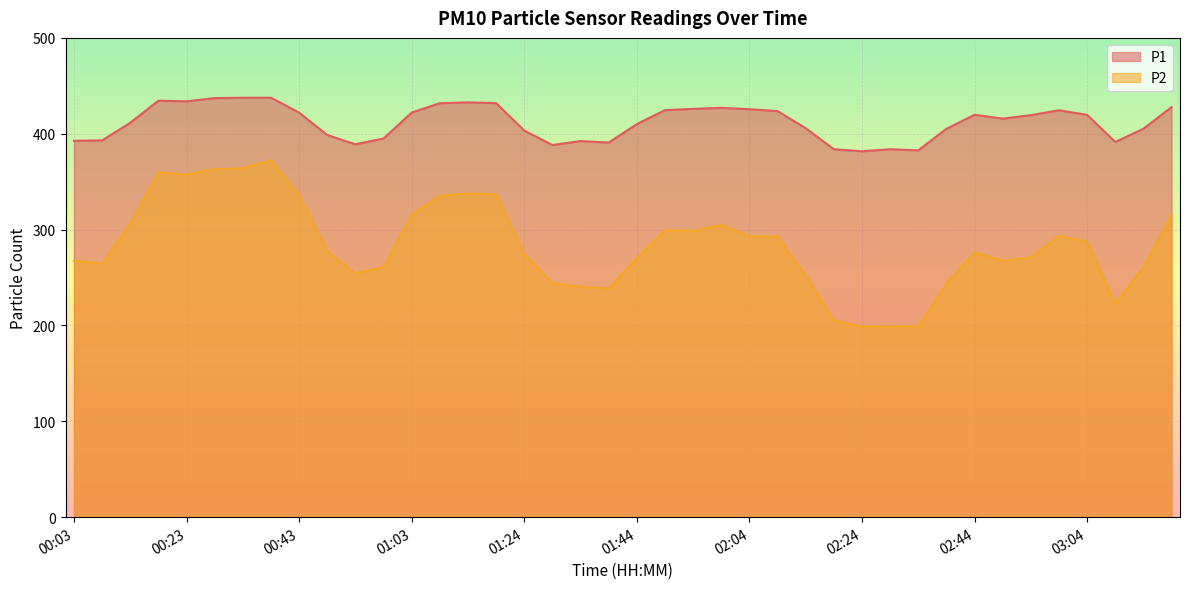

Reading right to left, extract all data points from this chart.

P1: 427.8	405.2	391.5	419.7	424.5	419.4	415.8	419.8	405.1	382.7	383.8	381.7	383.9	405.8	423.6	425.6	427.0	425.9	424.6	410.1	390.8	392.4	388.2	403.3	432.0	432.7	431.9	422.1	395.1	389.0	398.7	422.0	437.6	437.5	437.2	433.8	434.5	411.5	393.1	392.7
P2: 315.3	260.7	222.8	287.3	293.5	271.1	267.4	276.1	243.7	199.2	198.8	198.9	205.3	252.7	292.7	292.9	304.9	298.5	299.4	270.4	238.5	240.3	244.1	274.3	336.8	337.7	335.1	315.7	261.2	254.3	277.5	336.3	372.2	363.9	363.2	357.2	360.0	306.2	264.6	267.5